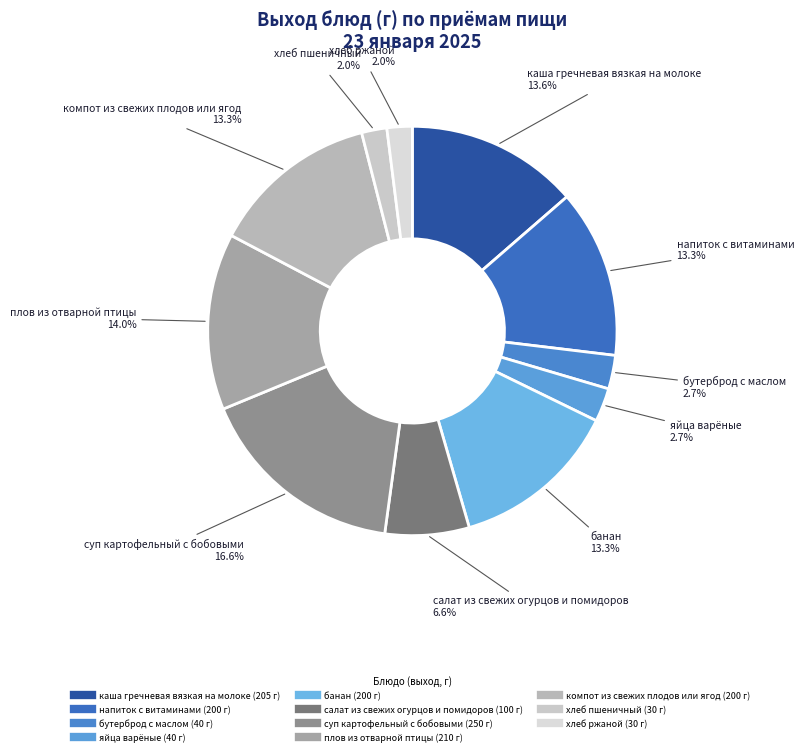

How many slices are in this pie chart?

11